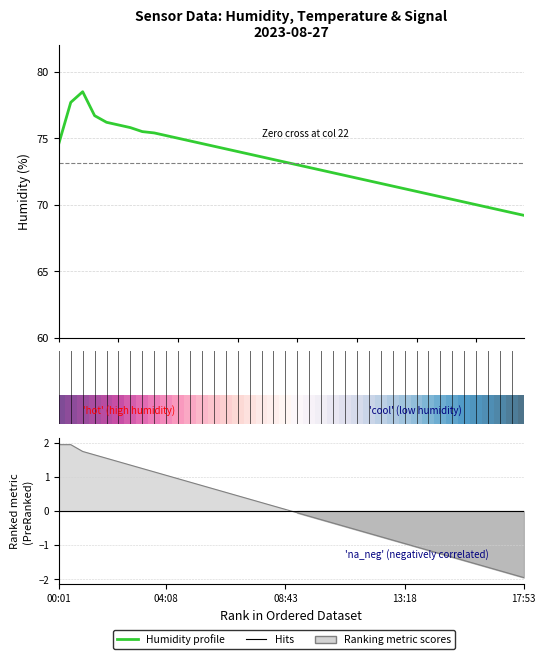

What is the sum of all values?

2924.6